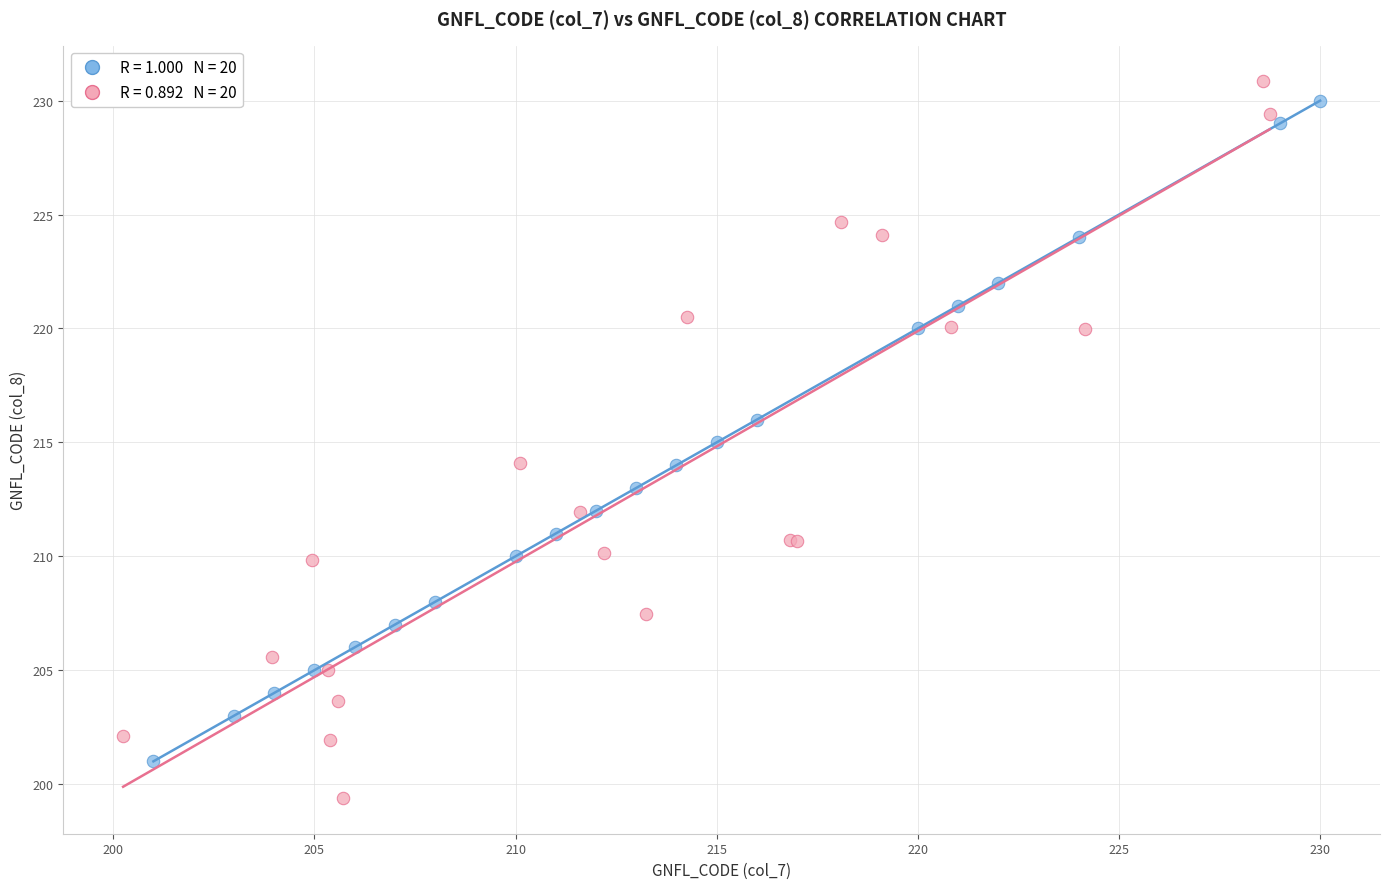

Which series reaches the minimum Y coordinate?

GNFL_CODE Group B